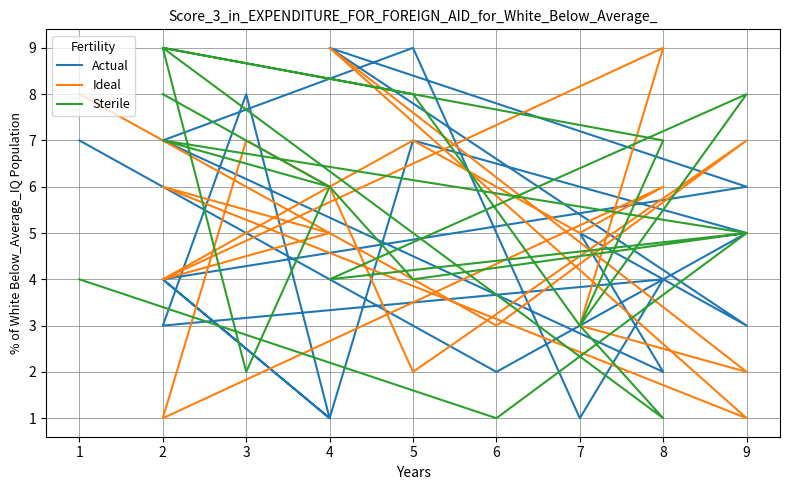

At which label does Actual reach its peak?

4